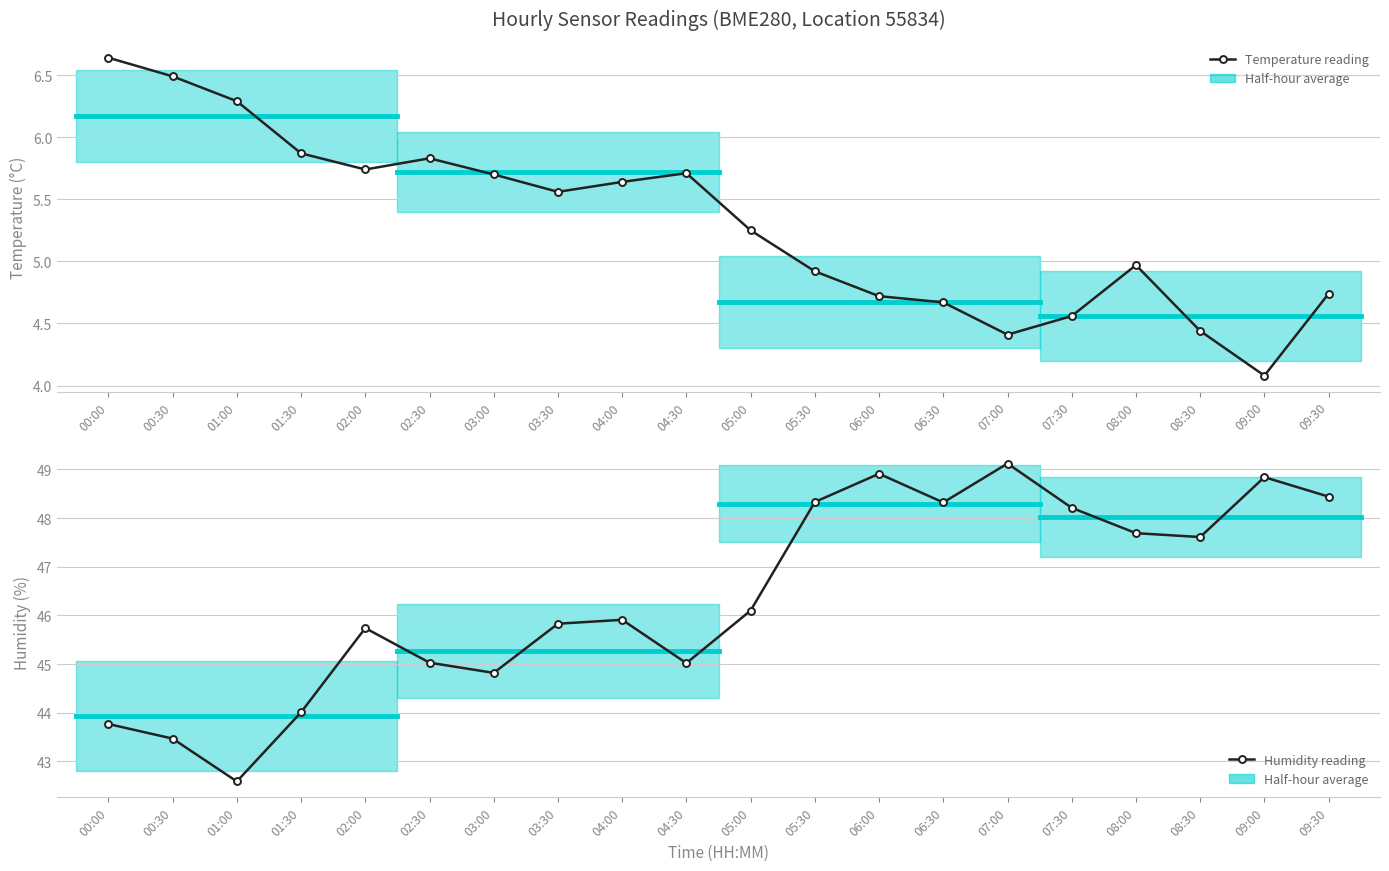

What is the difference between the highest and lowest values at 01:30?

38.1